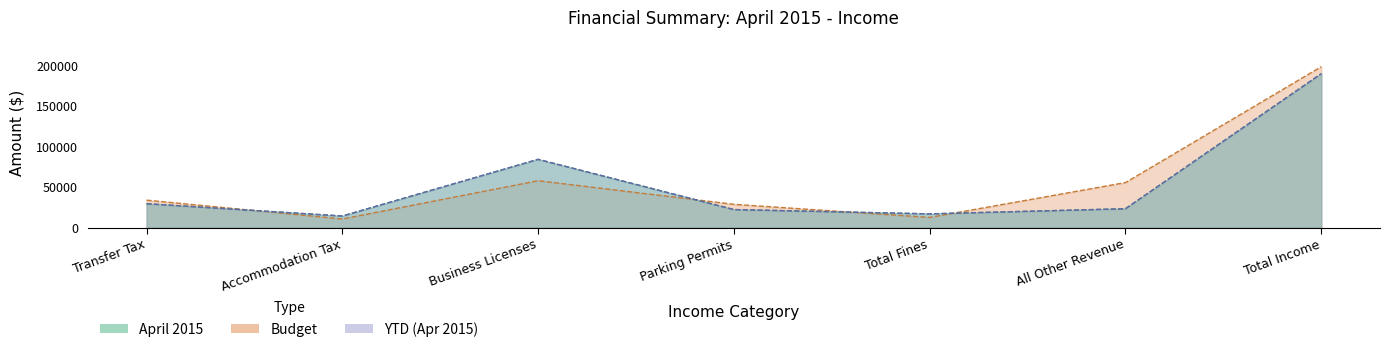

What is the average value of the Budget series?

56789